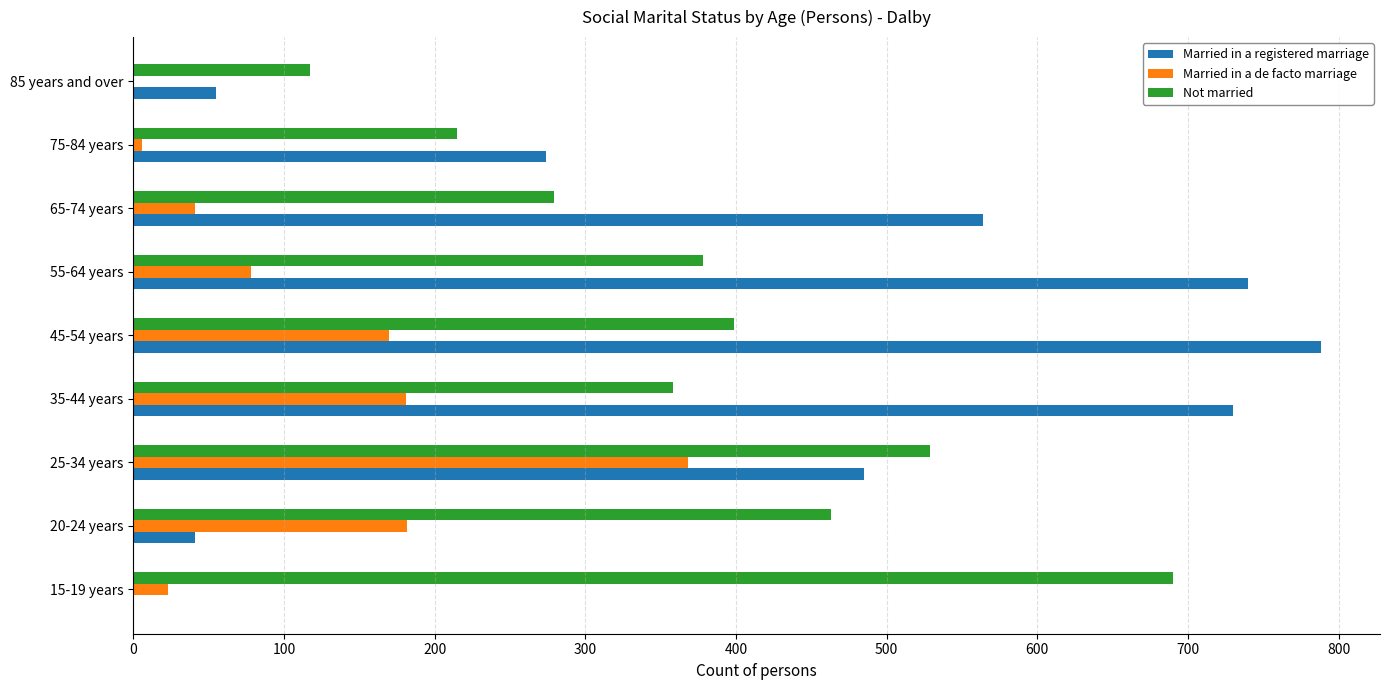

Which category has the highest value in the Married in a de facto marriage series?

25-34 years